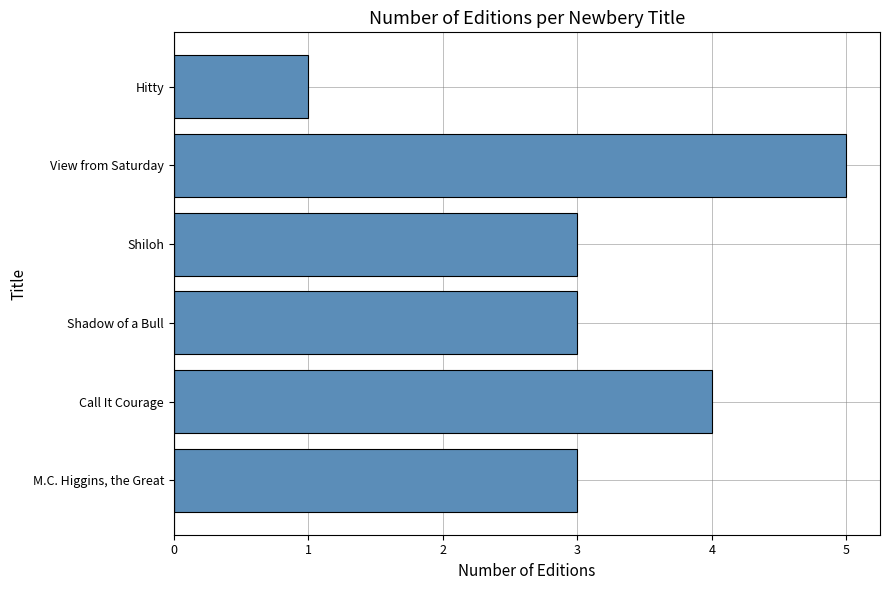

Count the values in the range 3 to 4.

4